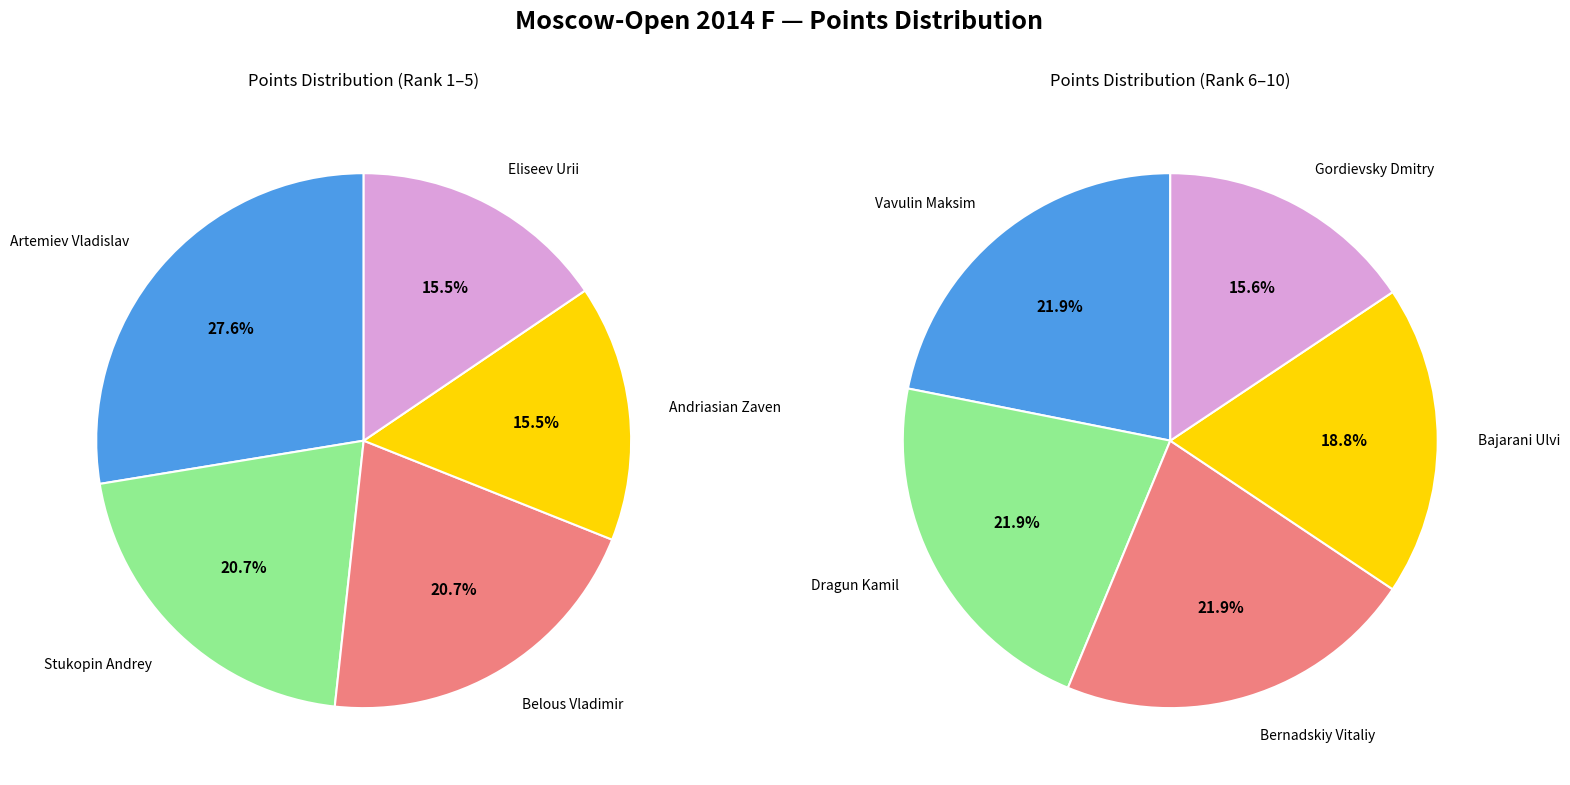

Does any single category account for the majority?

No